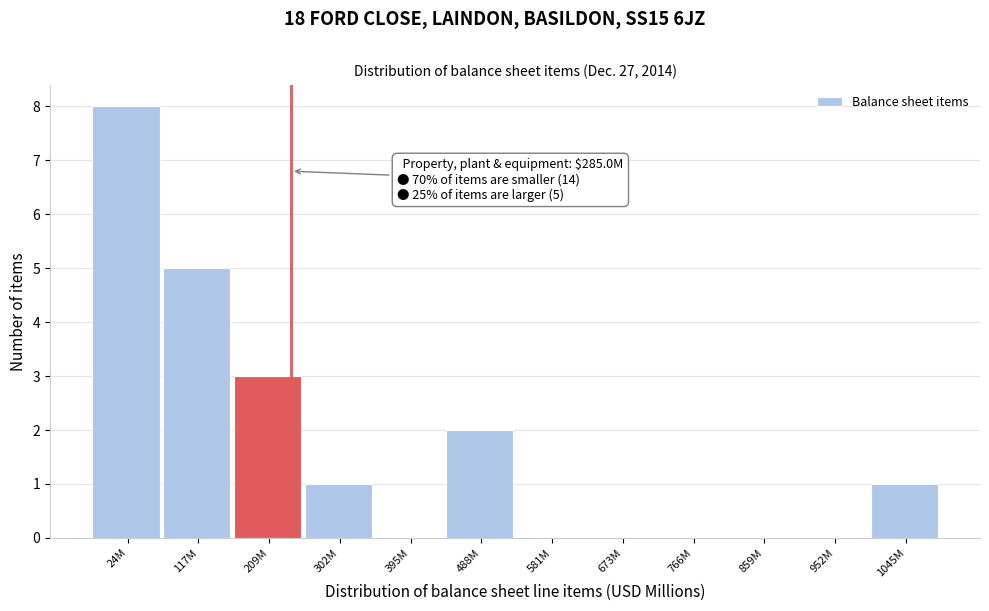

Reading right to left, extract all data points from this chart.

1045M=1	952M=0	859M=0	766M=0	673M=0	581M=0	488M=2	395M=0	302M=1	209M=3	117M=5	24M=8